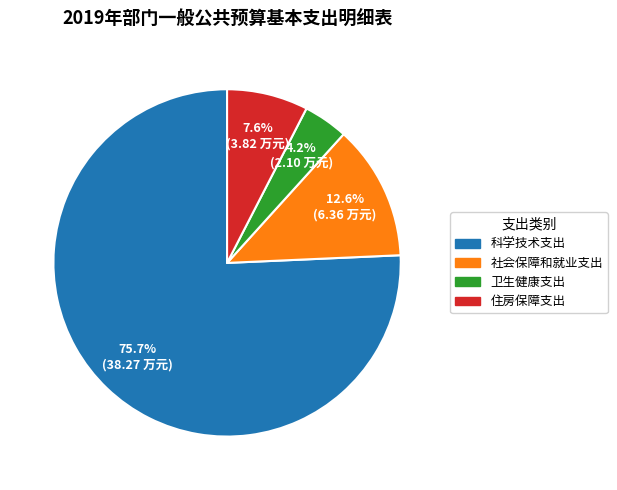

Is there a majority slice in this chart?

Yes